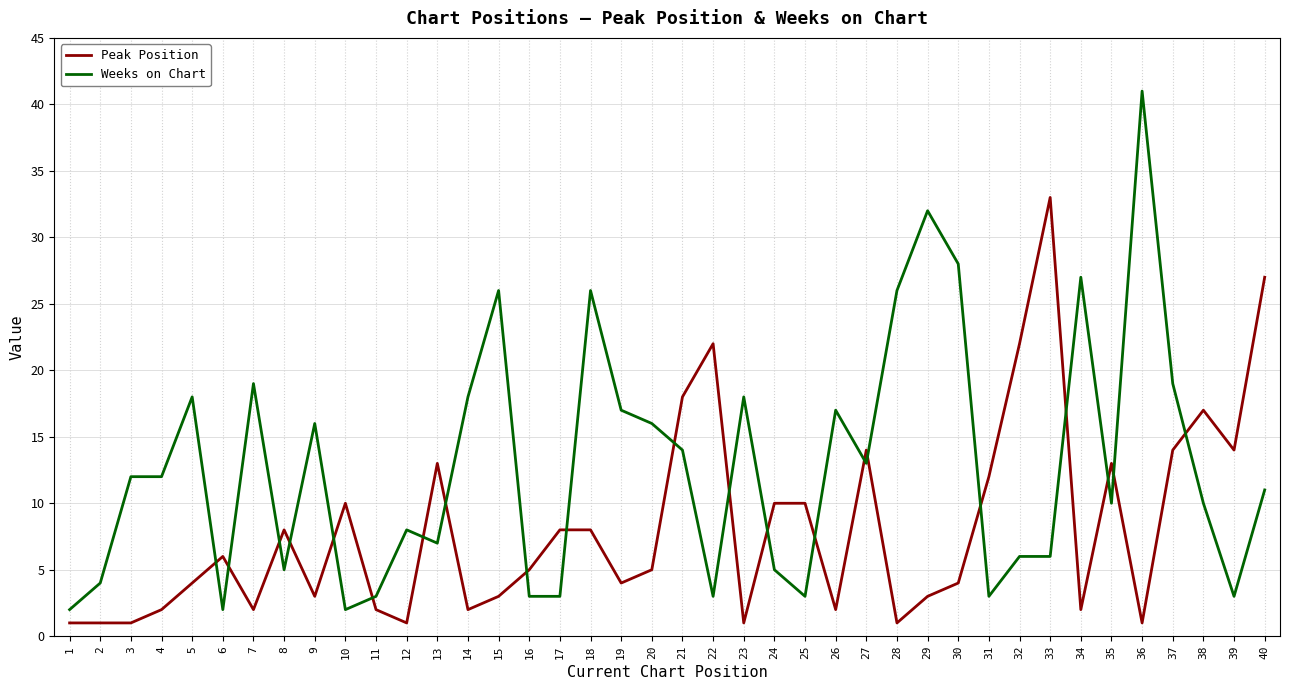

At which category is the sum across all series the highest?

36